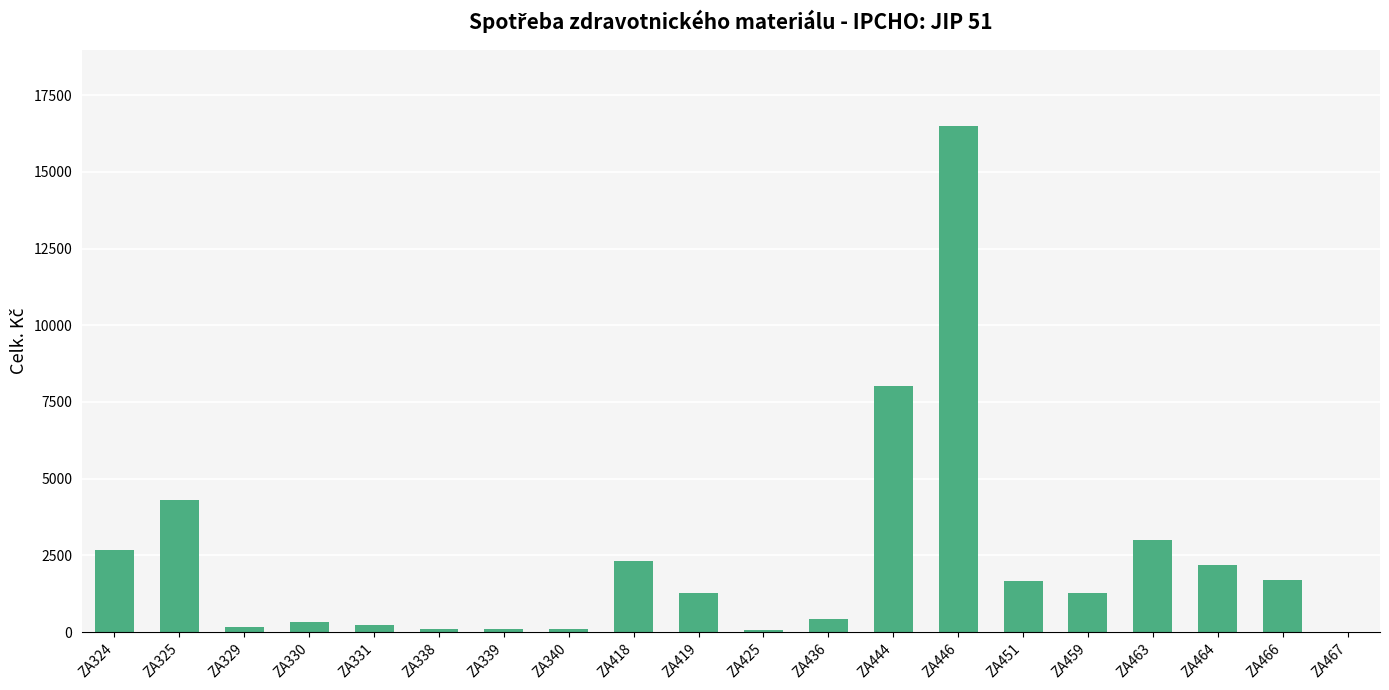

What is the maximum value shown in the chart?

16491.7